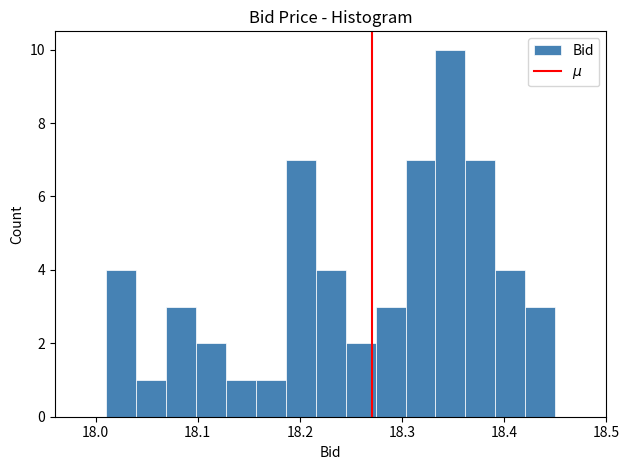

Read against the x-axis, roughly where is the centre of the tallest bar?

18.35